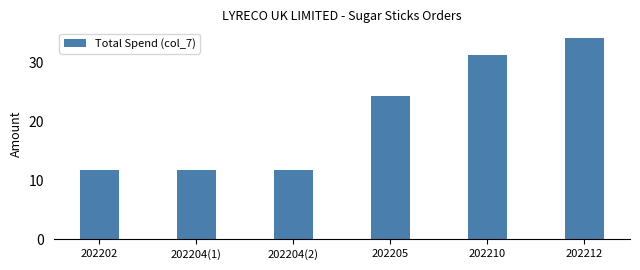

True or false: the data shows 16.4 at 202202.

False